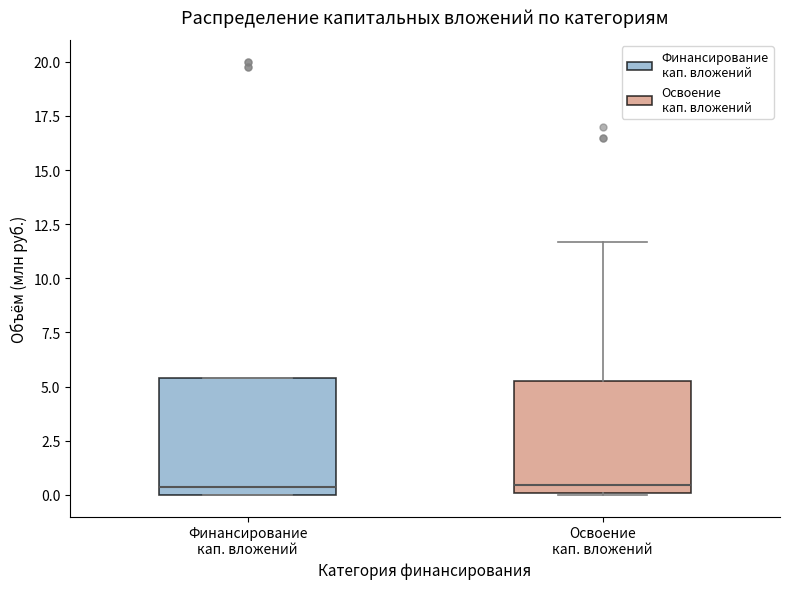

Reading left to right, read every box against the y-axis: the position of its median line, the range the box covers, and the ends of its whiskers. The values are not printed on the chart, so give them approximately, as read against the axis.

Финансирование кап. вложений: median 0.5, box 0.0 to 5.5, whiskers 0.0 to 5.5
Освоение кап. вложений: median 0.5, box 0.0 to 5.5, whiskers 0.0 to 11.5